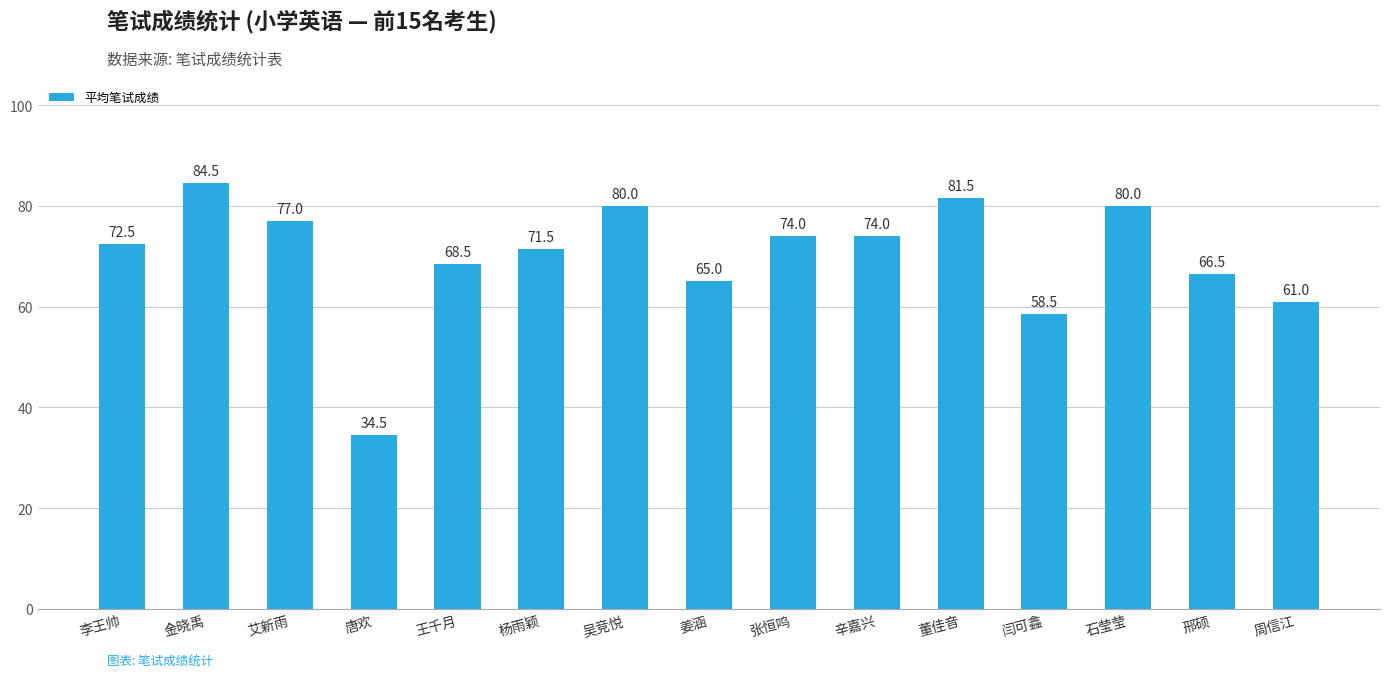

What is the difference between the maximum and second lowest values?

26.0